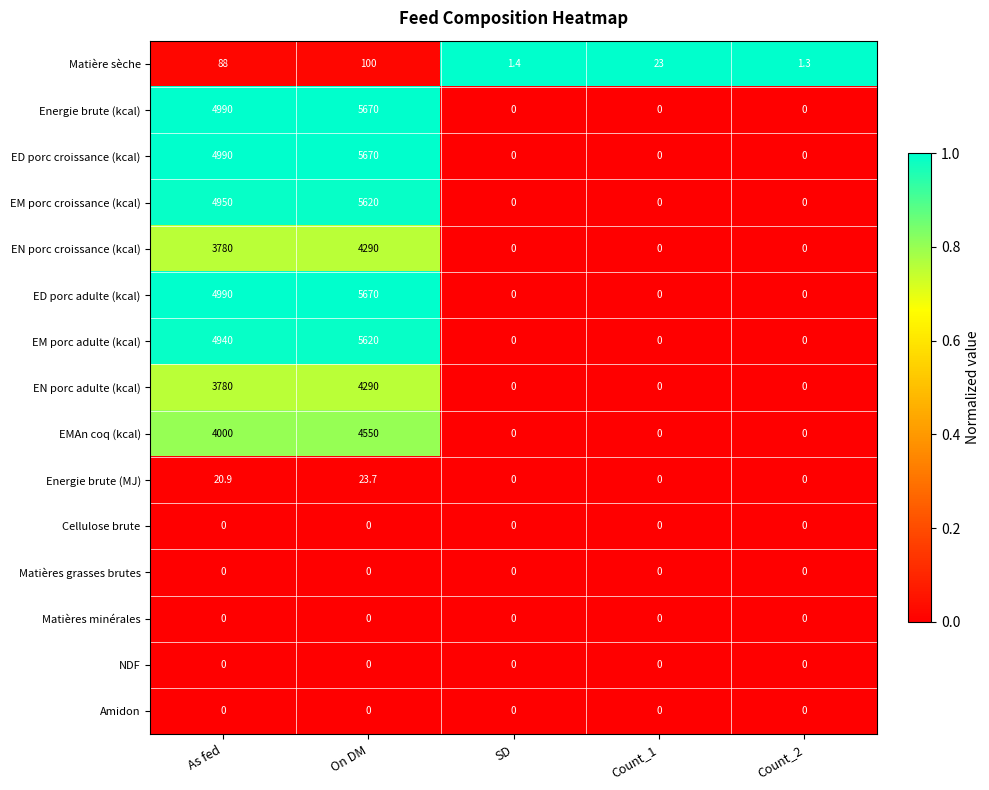

The NDF series shows 0.0 at Count_1. True or false?

True